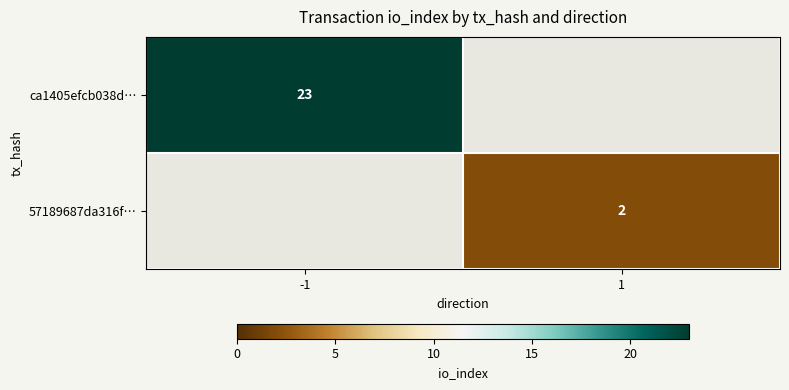

What is the smallest value displayed?

2.0